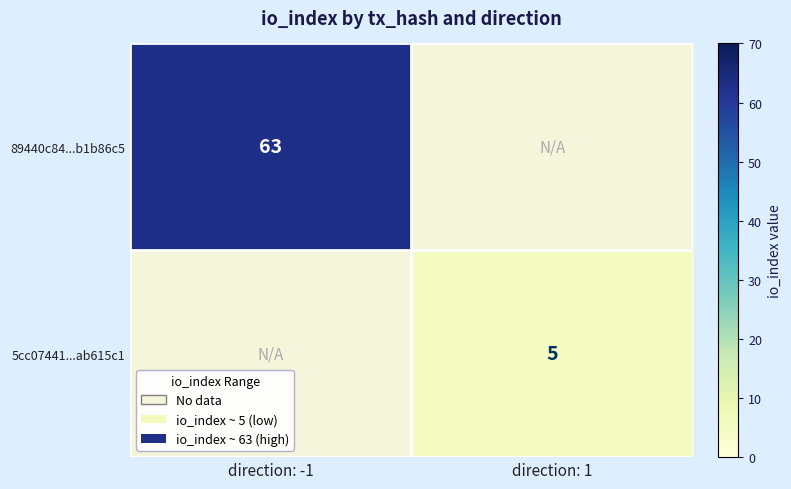

True or false: 89440c84e6770181376063c98e10baffb1b86c5 has a value of -1 at 0.

True